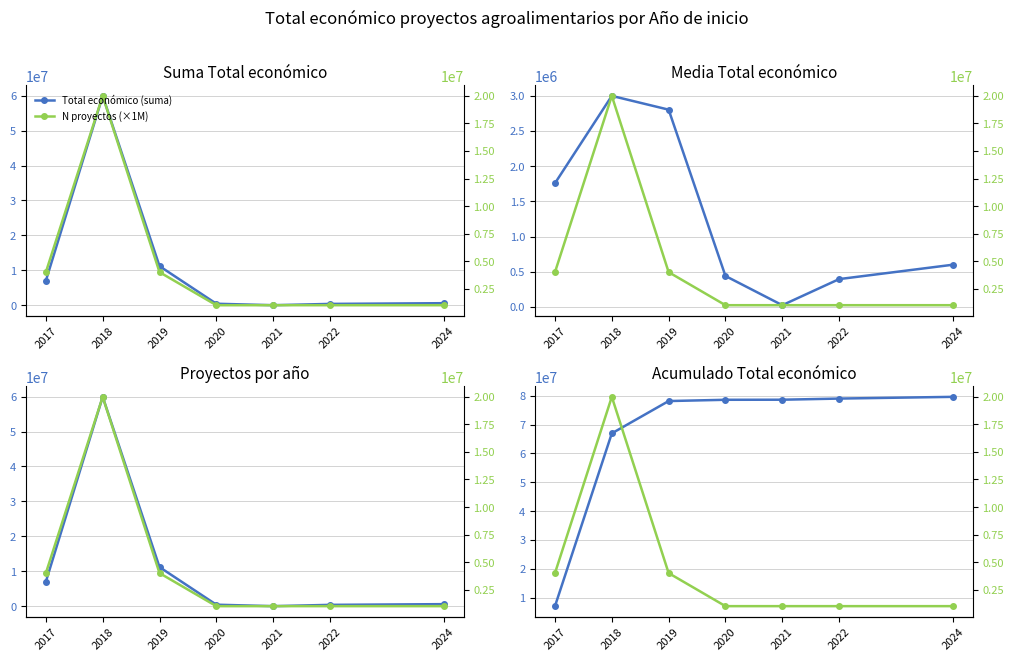

At which category does the chart reach its peak across all series?

2024